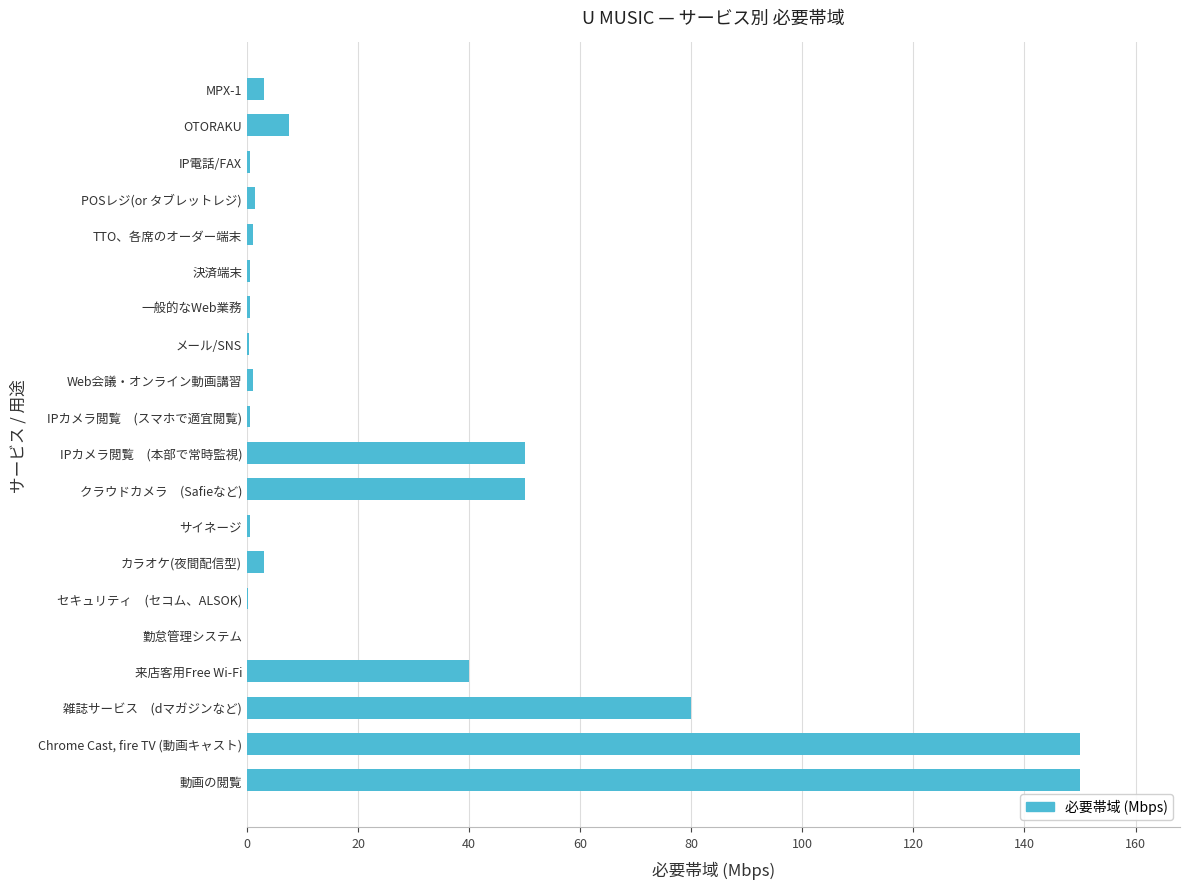

The chart shows a value of 12.2 at IPカメラ閲覧　(本部で常時監視). True or false?

False